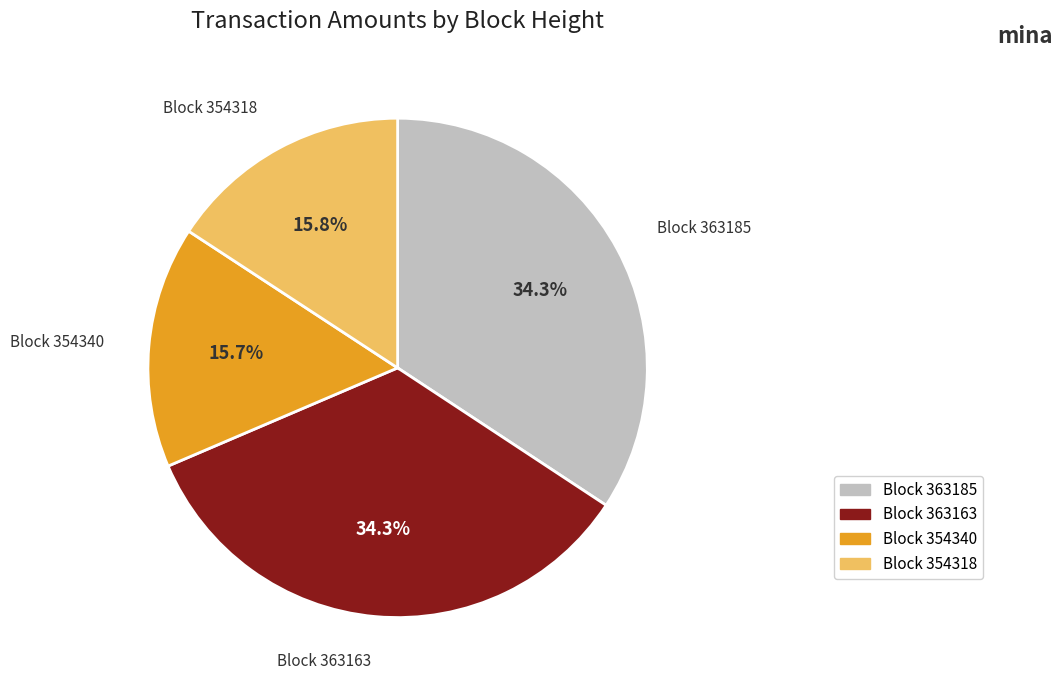

To the nearest percent, what is the average slice percentage?

25%